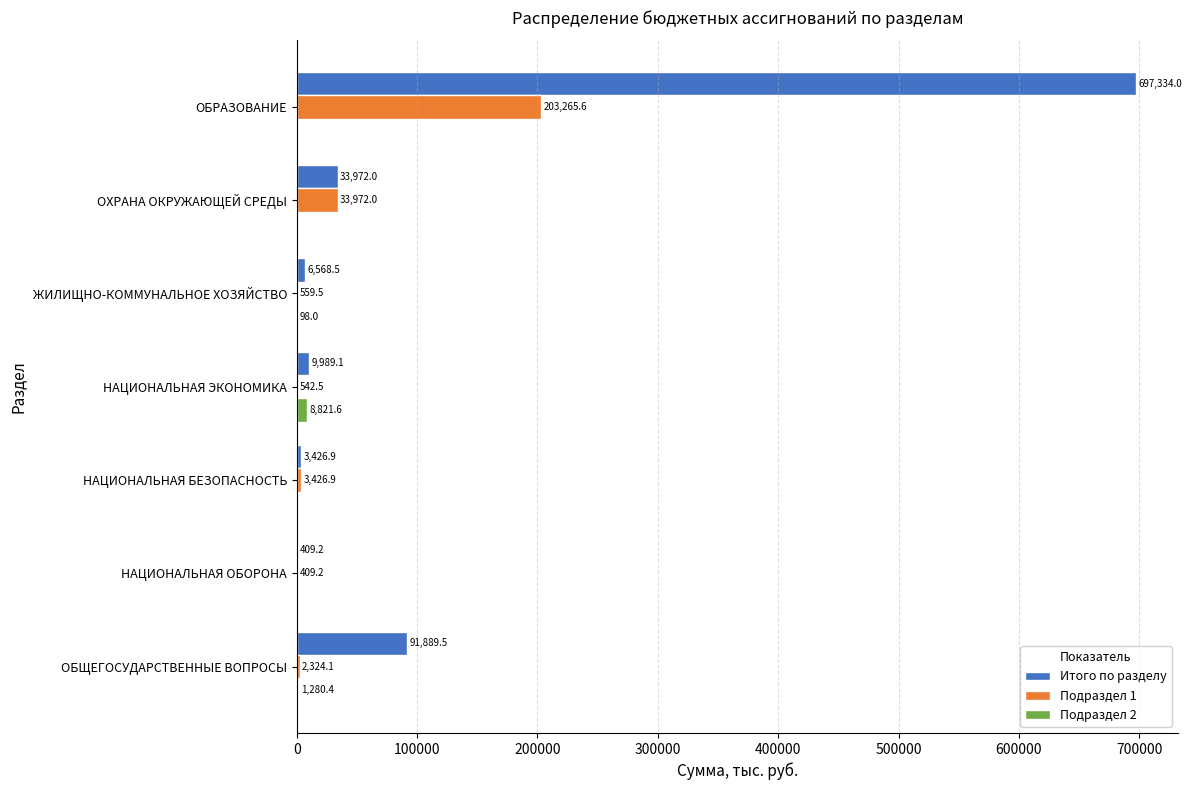

The value of Подраздел 1 at ОБРАЗОВАНИЕ is 203265.6. True or false?

True